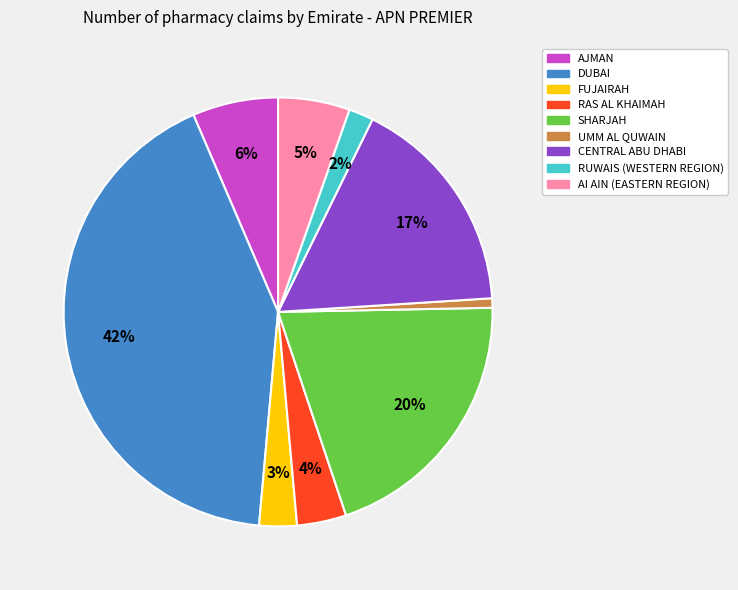

How many slices are in this pie chart?

9